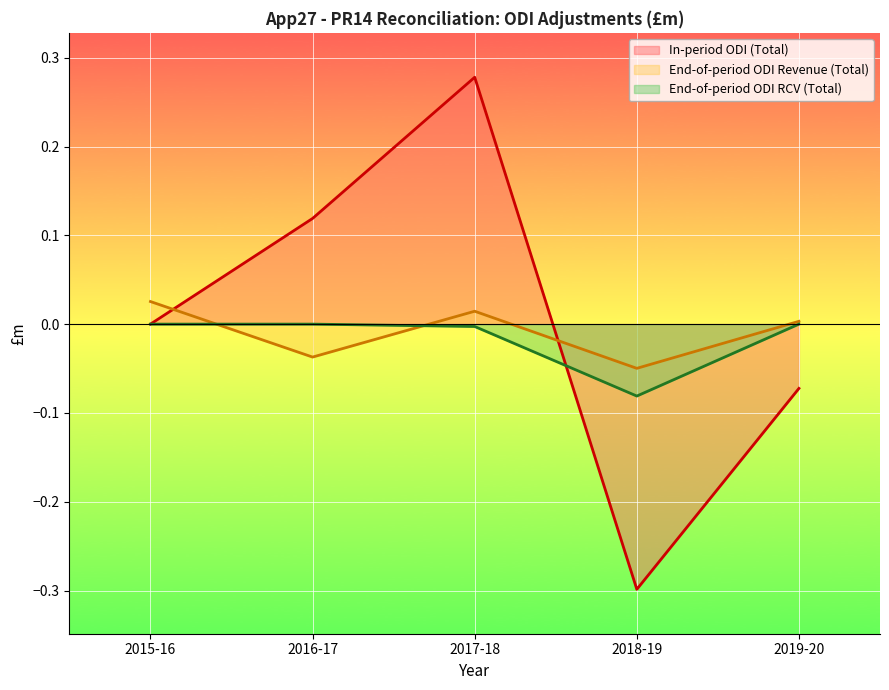

How many values in End-of-period ODI Revenue (Total) are above zero?

3